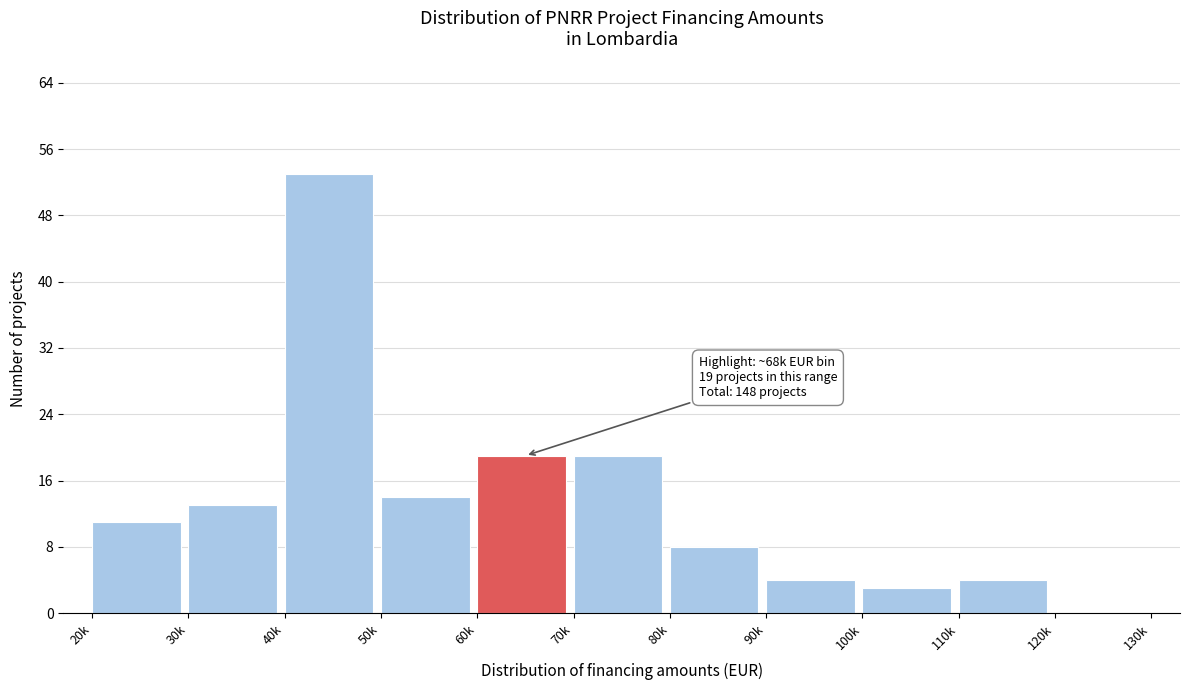

Reading right to left, extract all data points from this chart.

120k=0	110k=4	100k=3	90k=4	80k=8	70k=19	60k=19	50k=14	40k=53	30k=13	20k=11